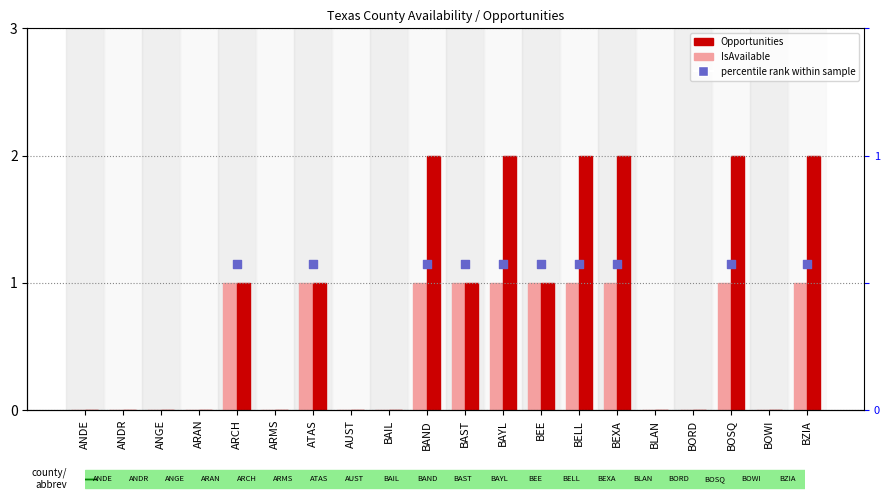

Is the value of IsAvailable at BAIL greater than the value of Opportunities at BELL?

No